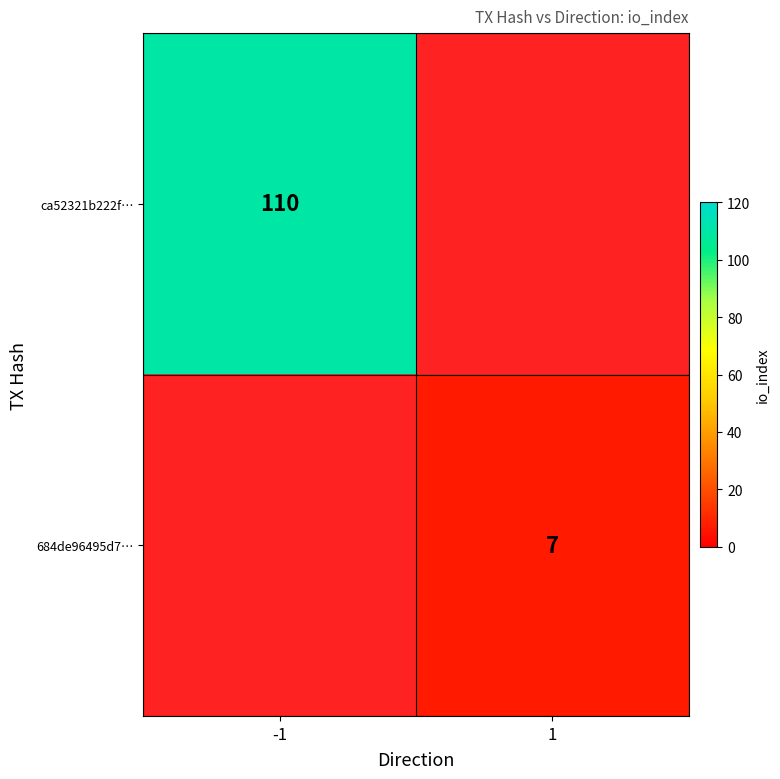

True or false: 684de96495d7… has a value of 9 at 1.

False